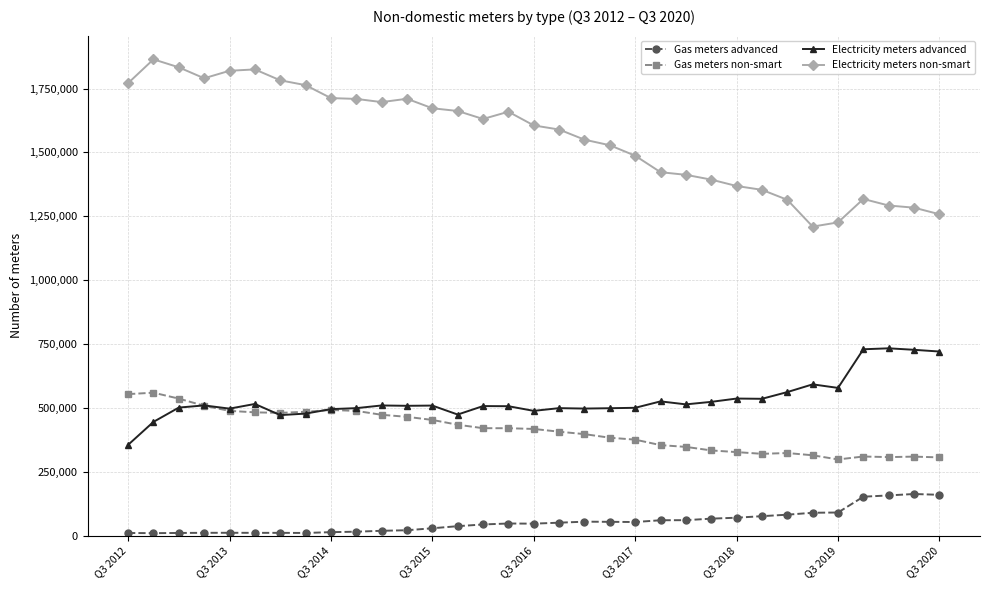

What is the highest value of the Electricity meters non-smart series?

1864295